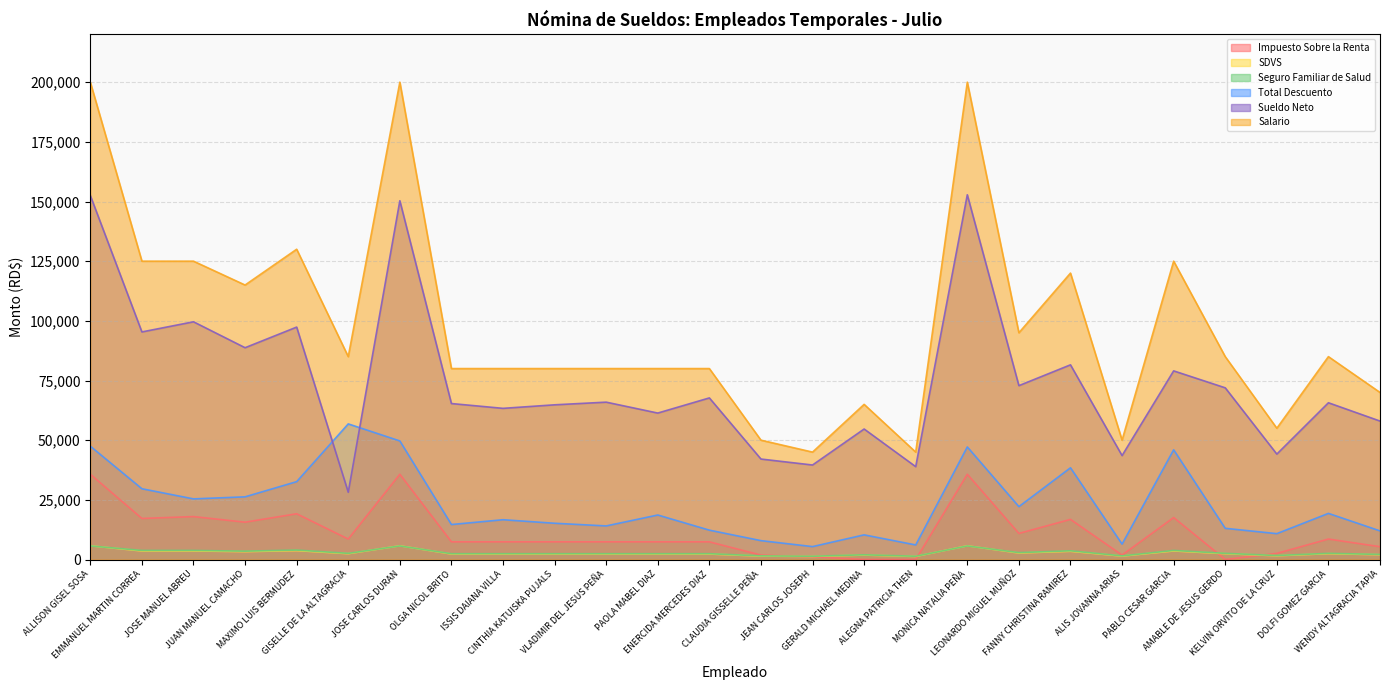

What position from the right is JOSE MANUEL ABREU?

24